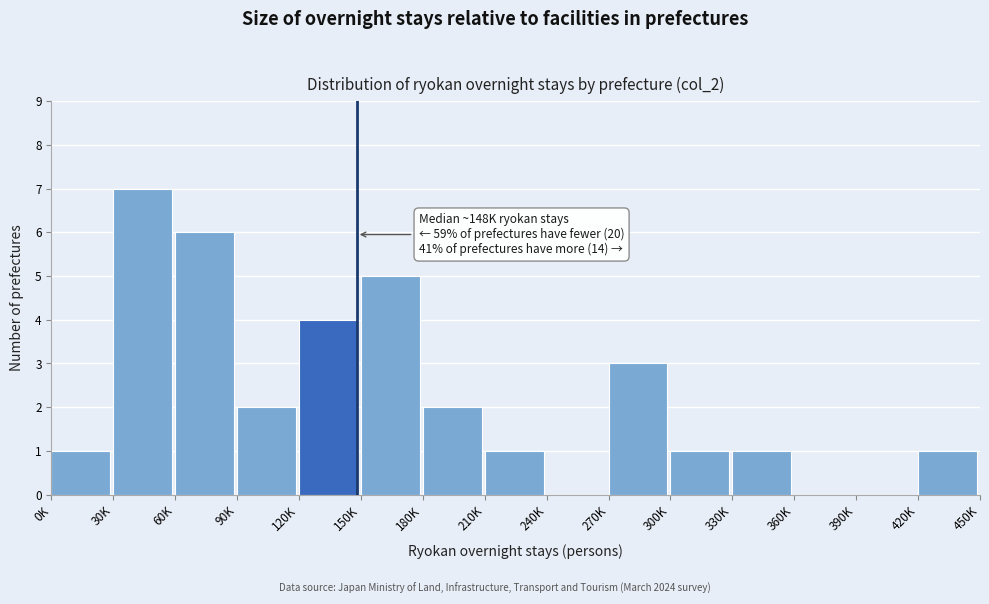

Reading left to right, list all the values displayed in this chart.

0K=1	30K=7	60K=6	90K=2	120K=4	150K=5	180K=2	210K=1	240K=0	270K=3	300K=1	330K=1	360K=0	390K=0	420K=1